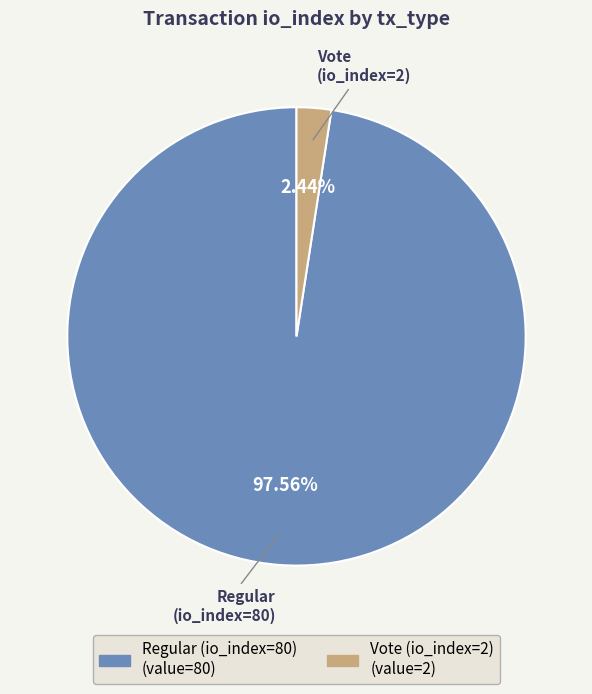

What percentage is the Regular (io_index=80) slice, to the nearest percent?

98%